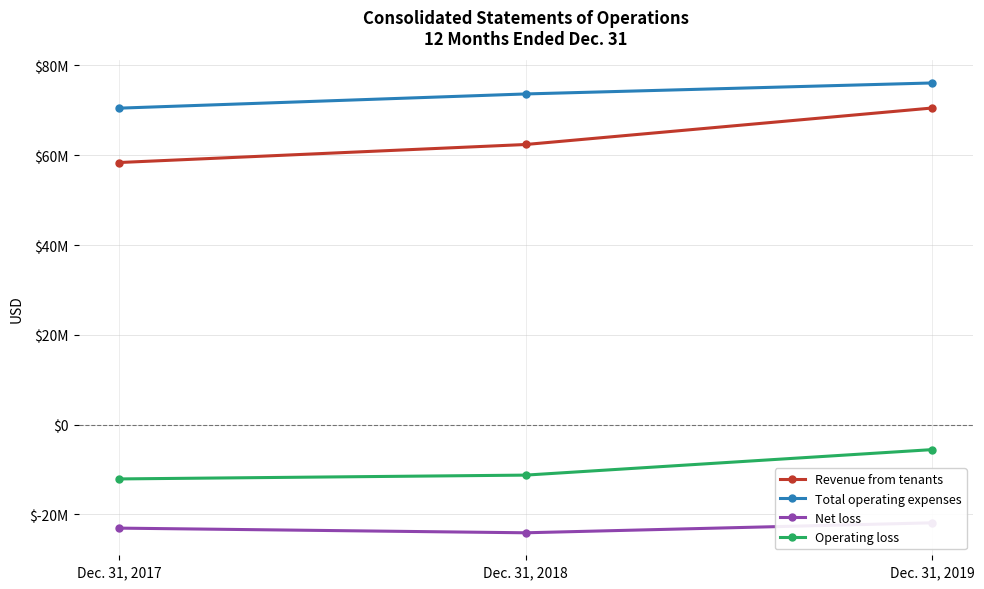

Which series has the largest range (max minus min)?

Revenue from tenants